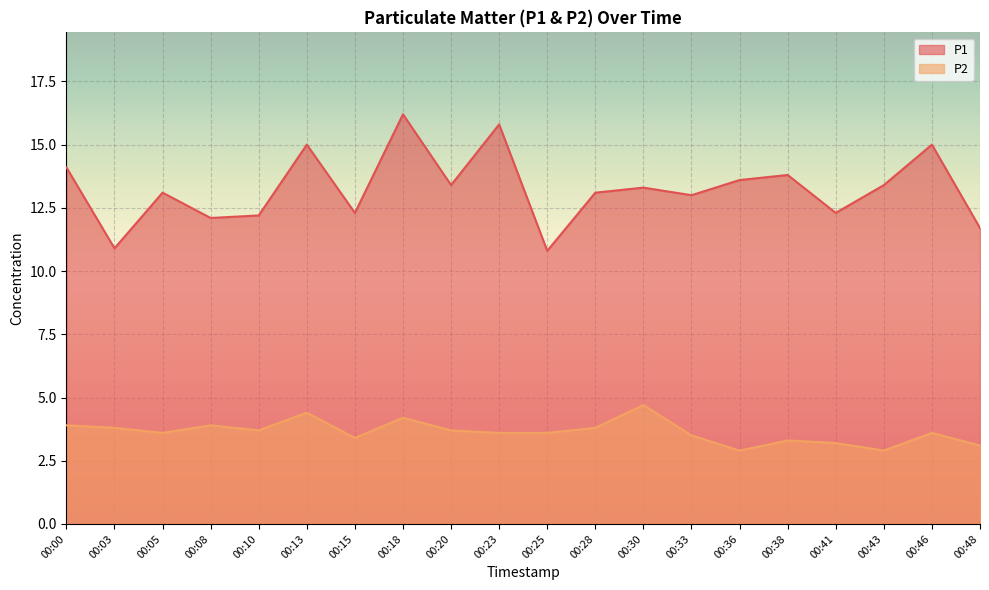

Reading left to right, what are all the values shown in this chart?

P1: 14.1	10.9	13.1	12.1	12.2	15.0	12.3	16.2	13.4	15.8	10.8	13.1	13.3	13.0	13.6	13.8	12.3	13.4	15.0	11.7
P2: 3.9	3.8	3.6	3.9	3.7	4.4	3.4	4.2	3.7	3.6	3.6	3.8	4.7	3.5	2.9	3.3	3.2	2.9	3.6	3.1